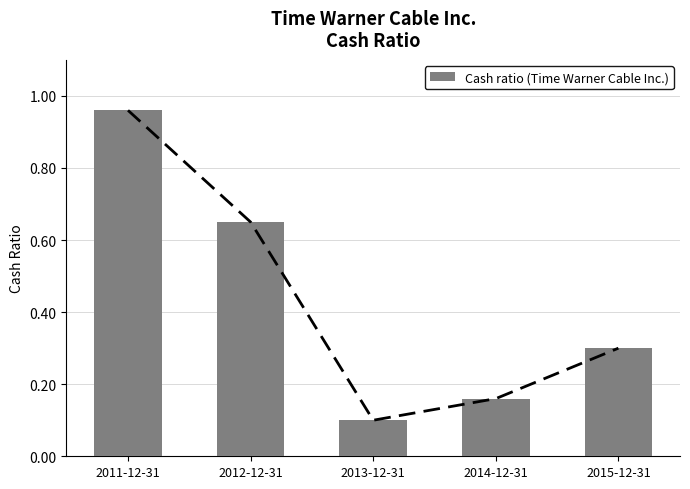

Which has a higher value, 2011-12-31 or 2015-12-31?

2011-12-31